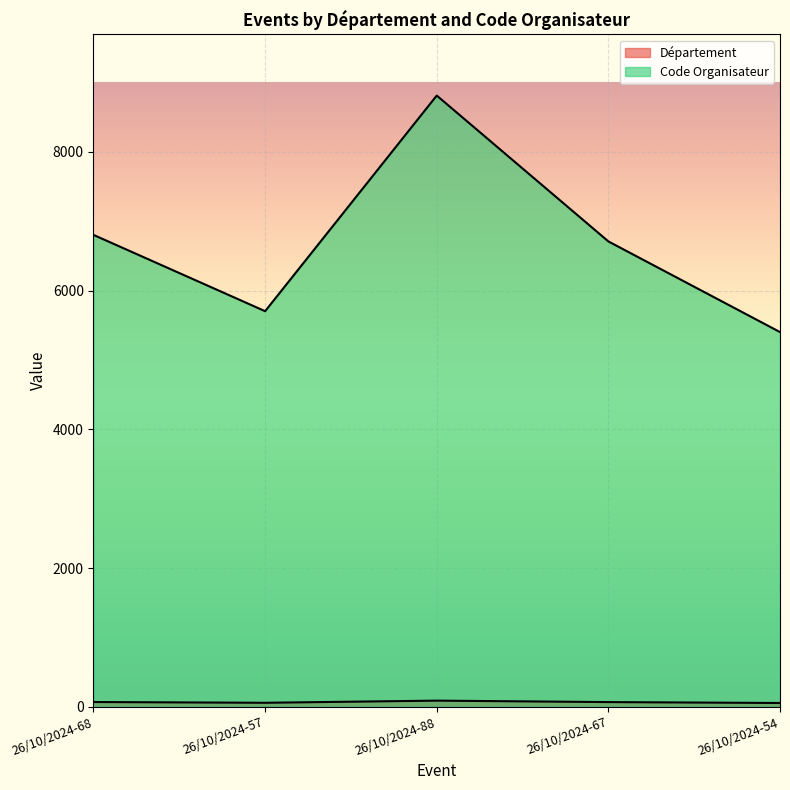

What is the total value across all series at 26/10/2024-88?

8900